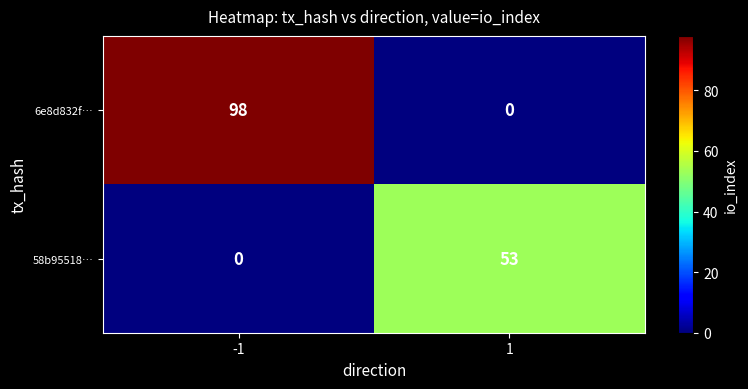

Which series has the largest total across all categories?

6e8d832f…